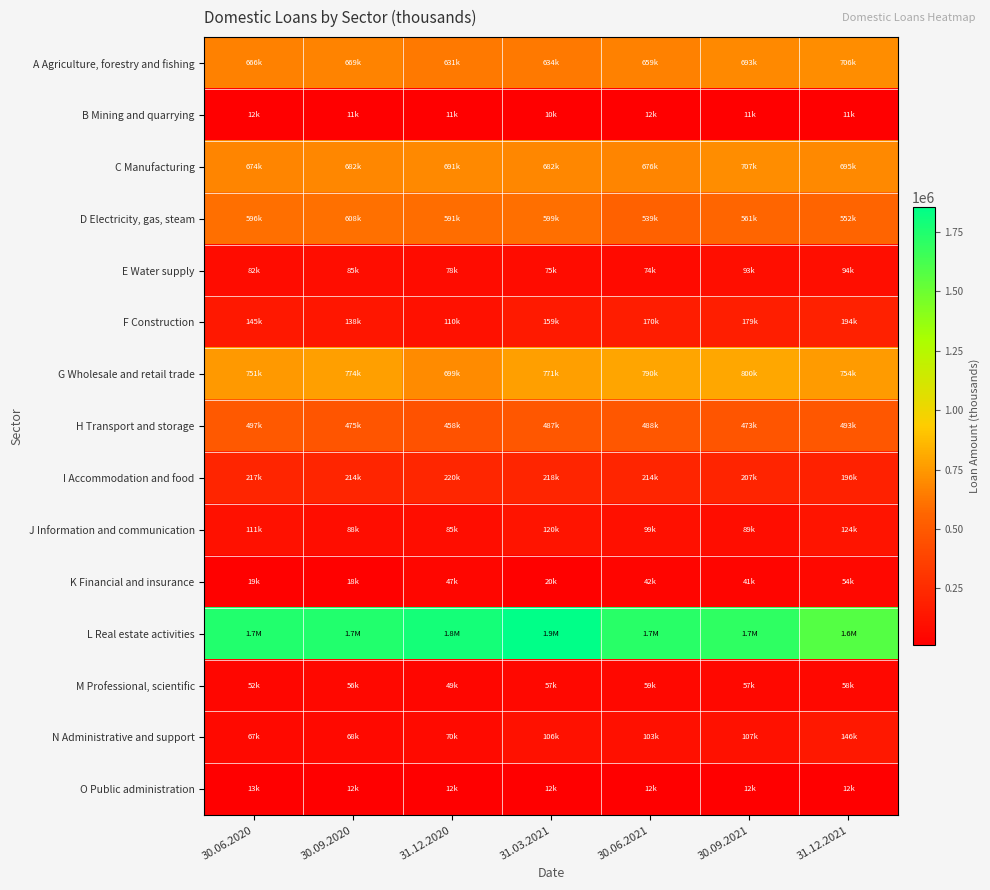

Count the number of categories in the chart.

7